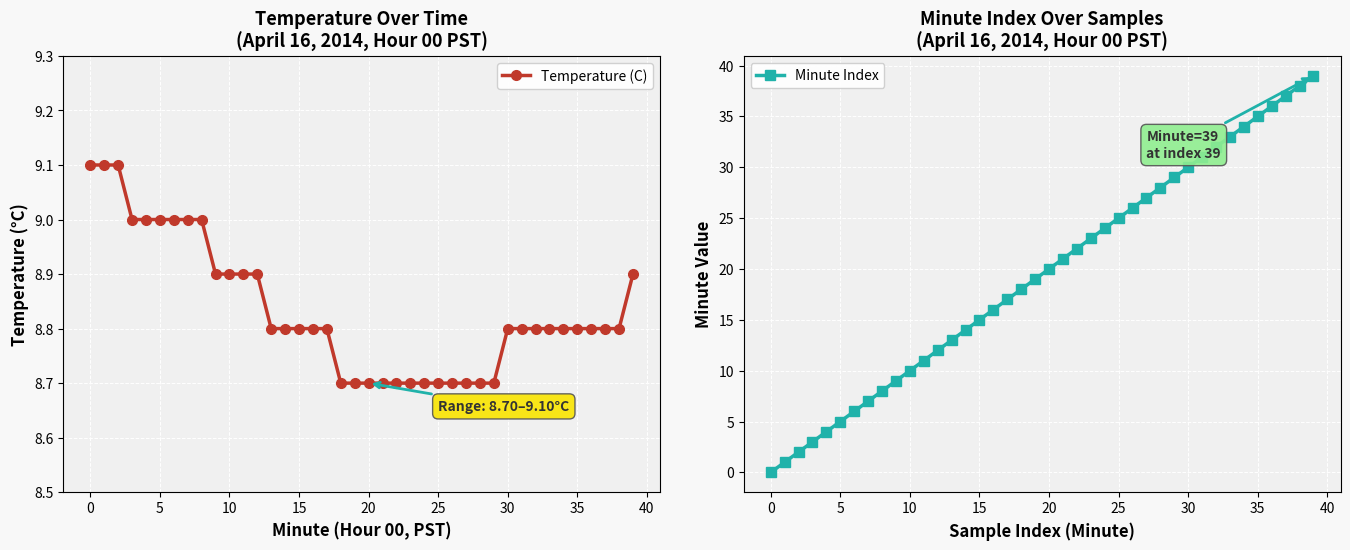

The value of Temperature (C) at 17 is 14.0. True or false?

False